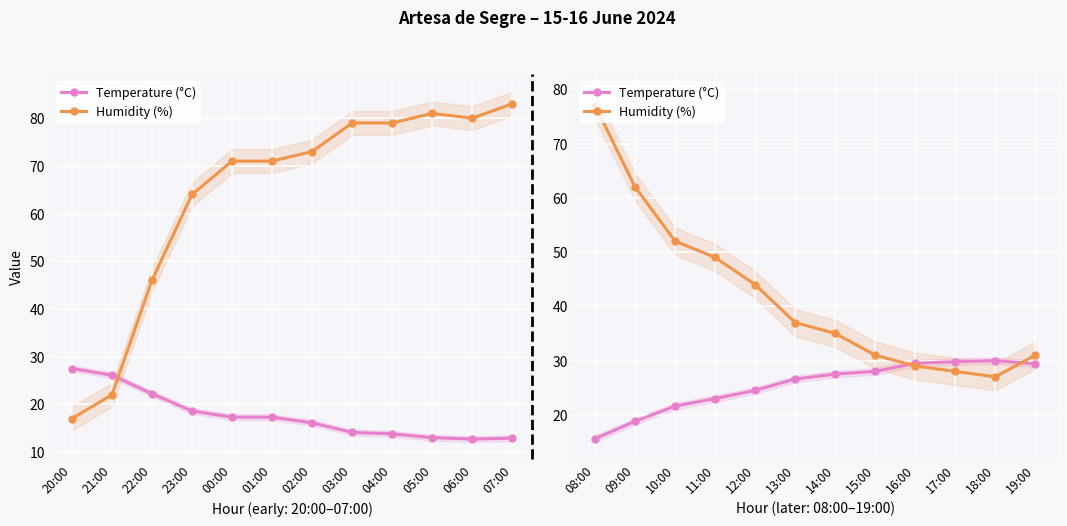

What is the label of the 12th point from the right?

08:00